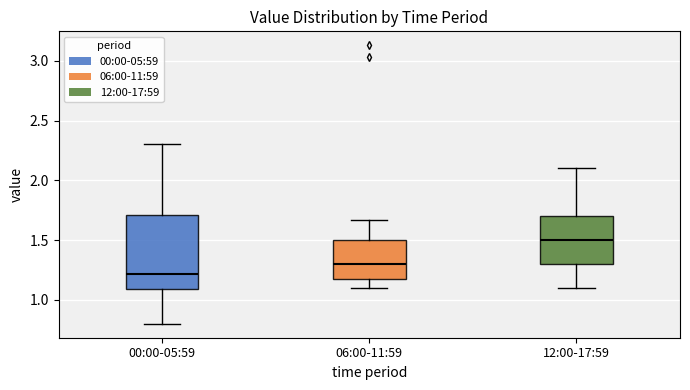

Reading left to right, read every box against the y-axis: the position of its median line, the range the box covers, and the ends of its whiskers. The values are not printed on the chart, so give them approximately, as read against the axis.

00:00-05:59: median 1.20, box 1.10 to 1.70, whiskers 0.80 to 2.30
06:00-11:59: median 1.30, box 1.20 to 1.50, whiskers 1.10 to 1.65
12:00-17:59: median 1.50, box 1.30 to 1.70, whiskers 1.10 to 2.10